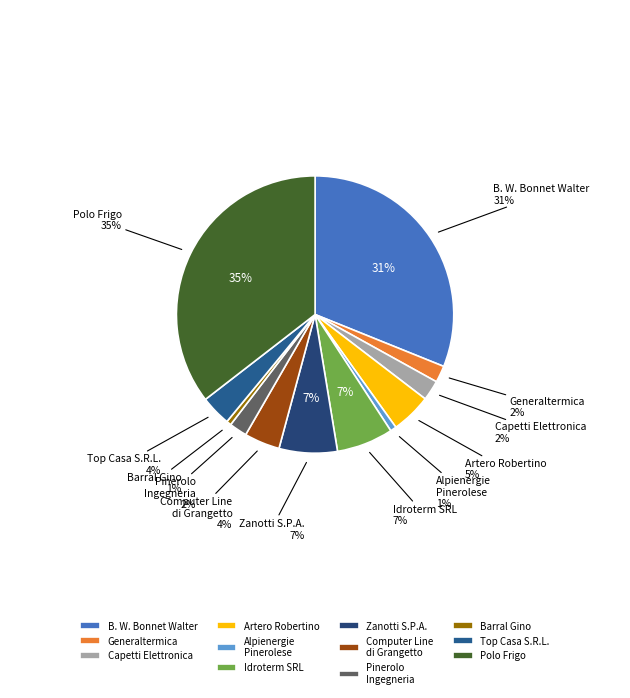

Is it true that POLO FRIGO is 23% of the pie?

False